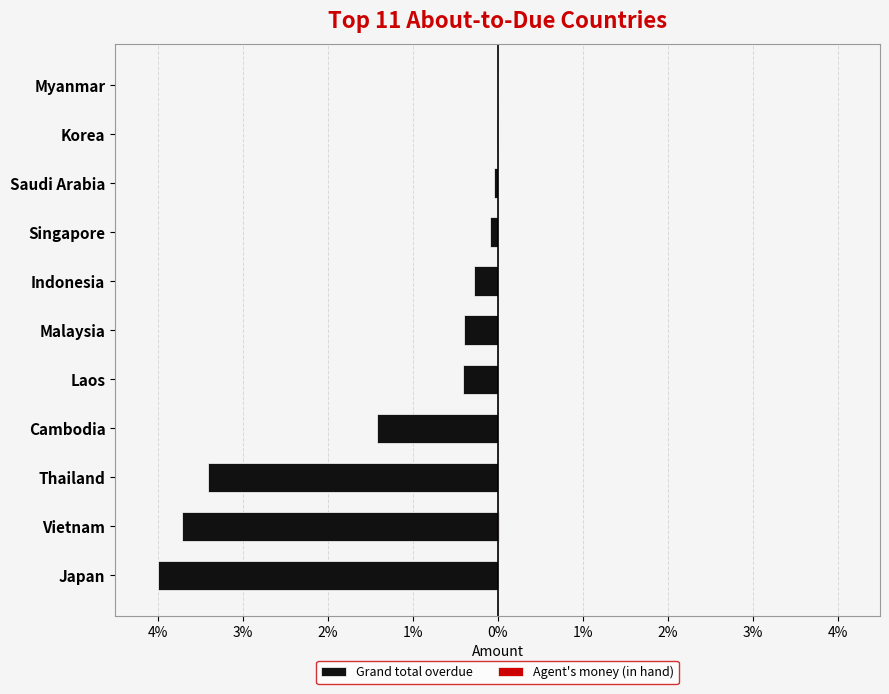

What is the difference between the second highest and minimum values in the Grand total overdue series?

4.0